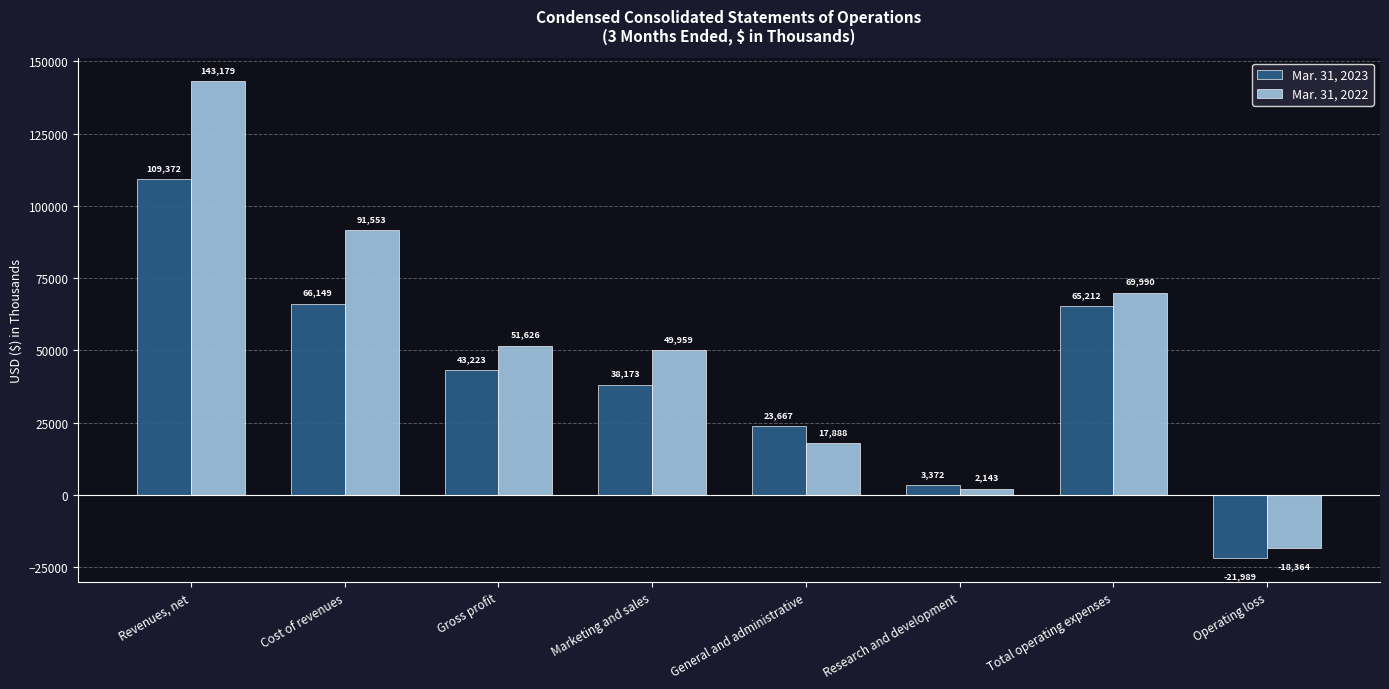

Read the Mar. 31, 2022 value at Revenues, net.

143179